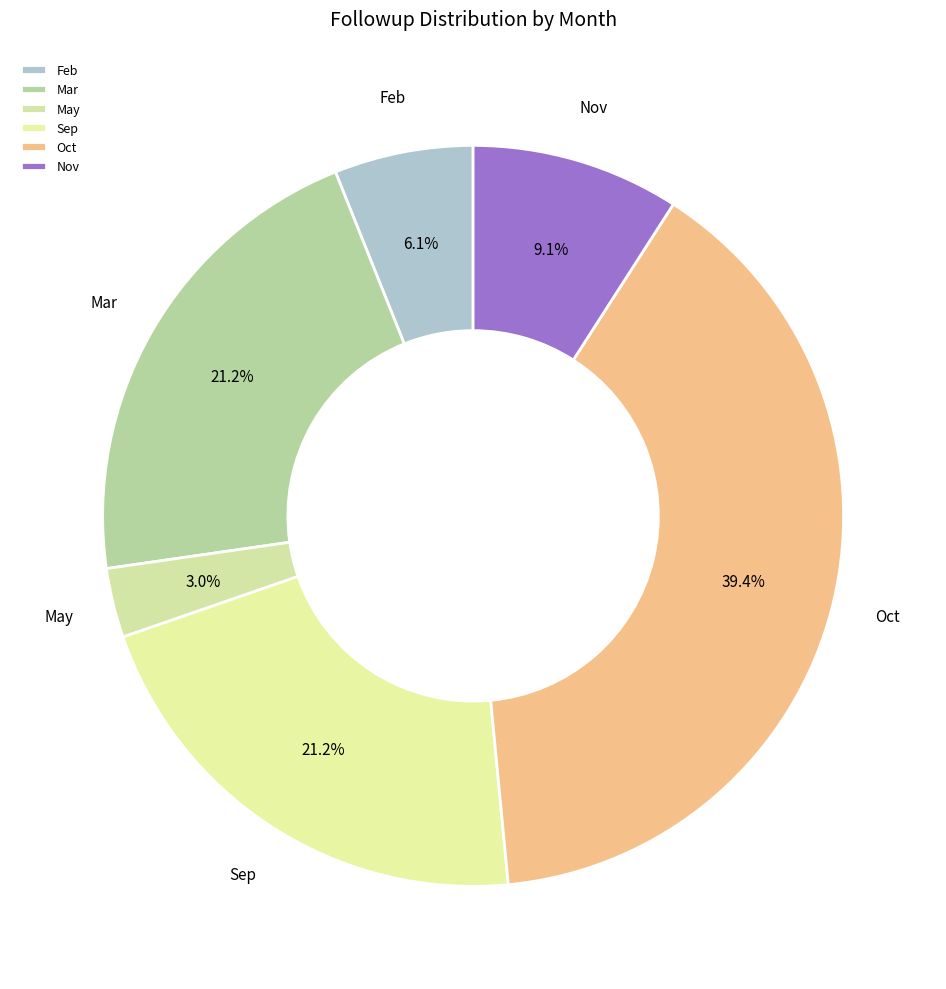

Does any single category account for the majority?

No